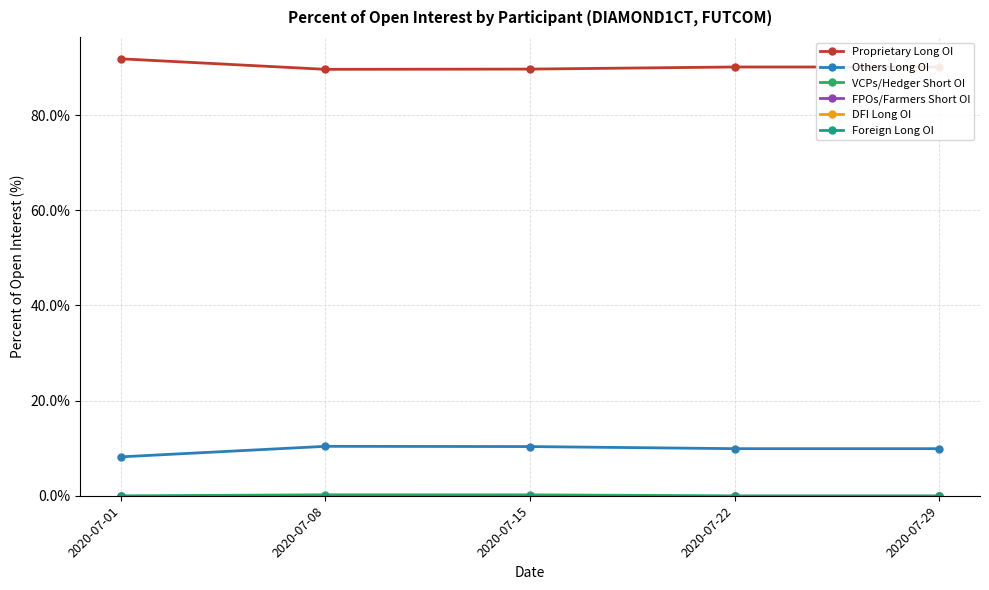

Does the chart have visible grid lines?

Yes